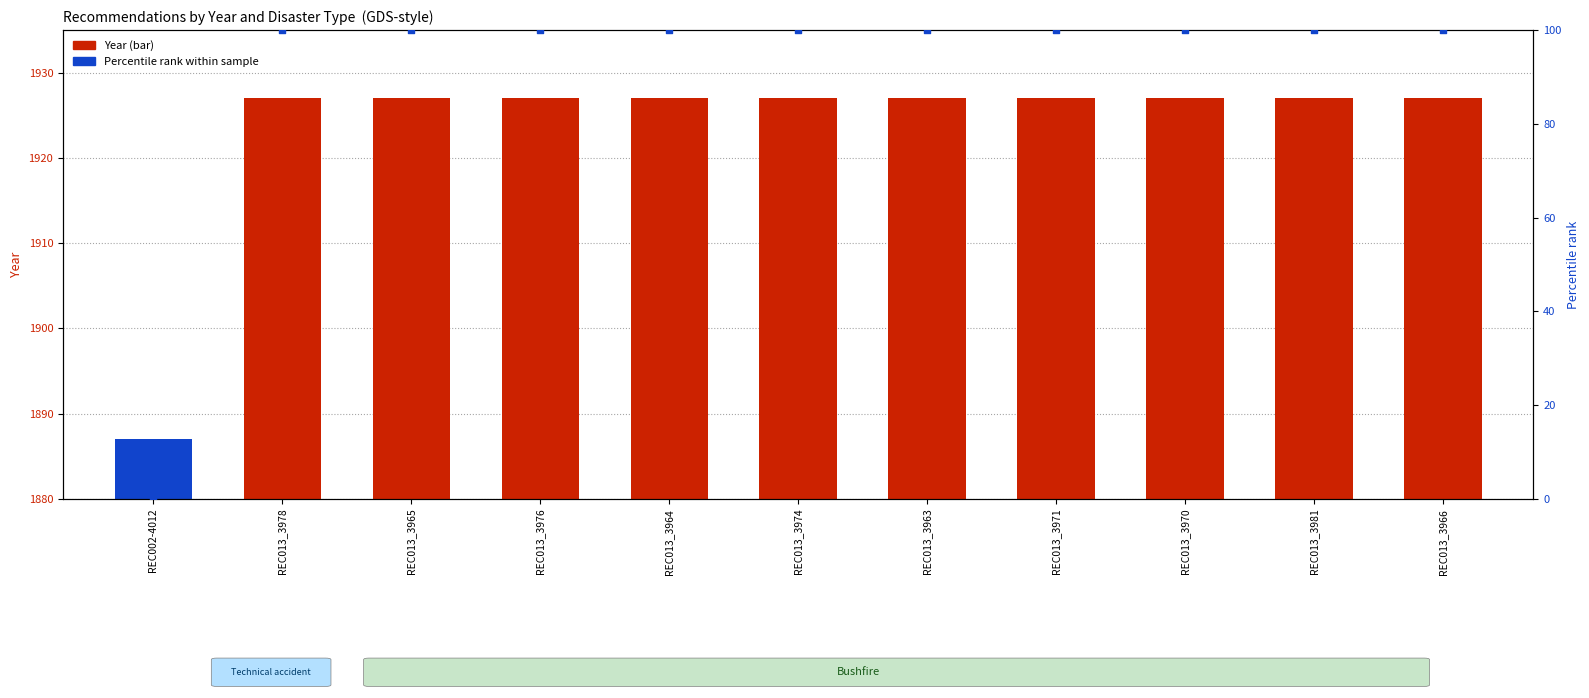

Which series has the largest Y range (max minus min)?

Percentile rank